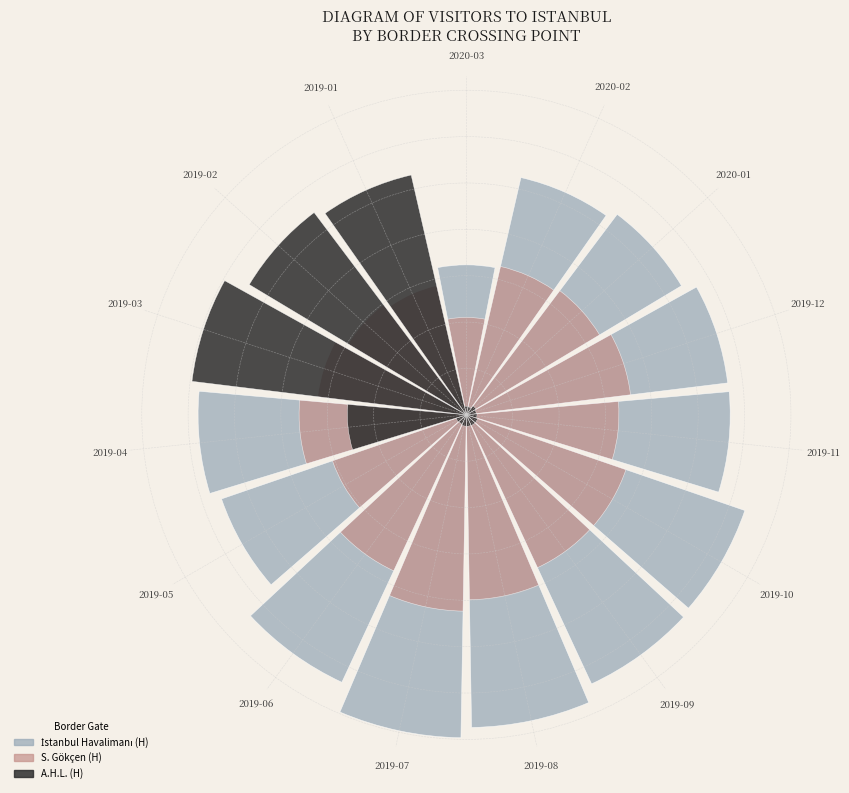

How many segments does this pie chart have?

15